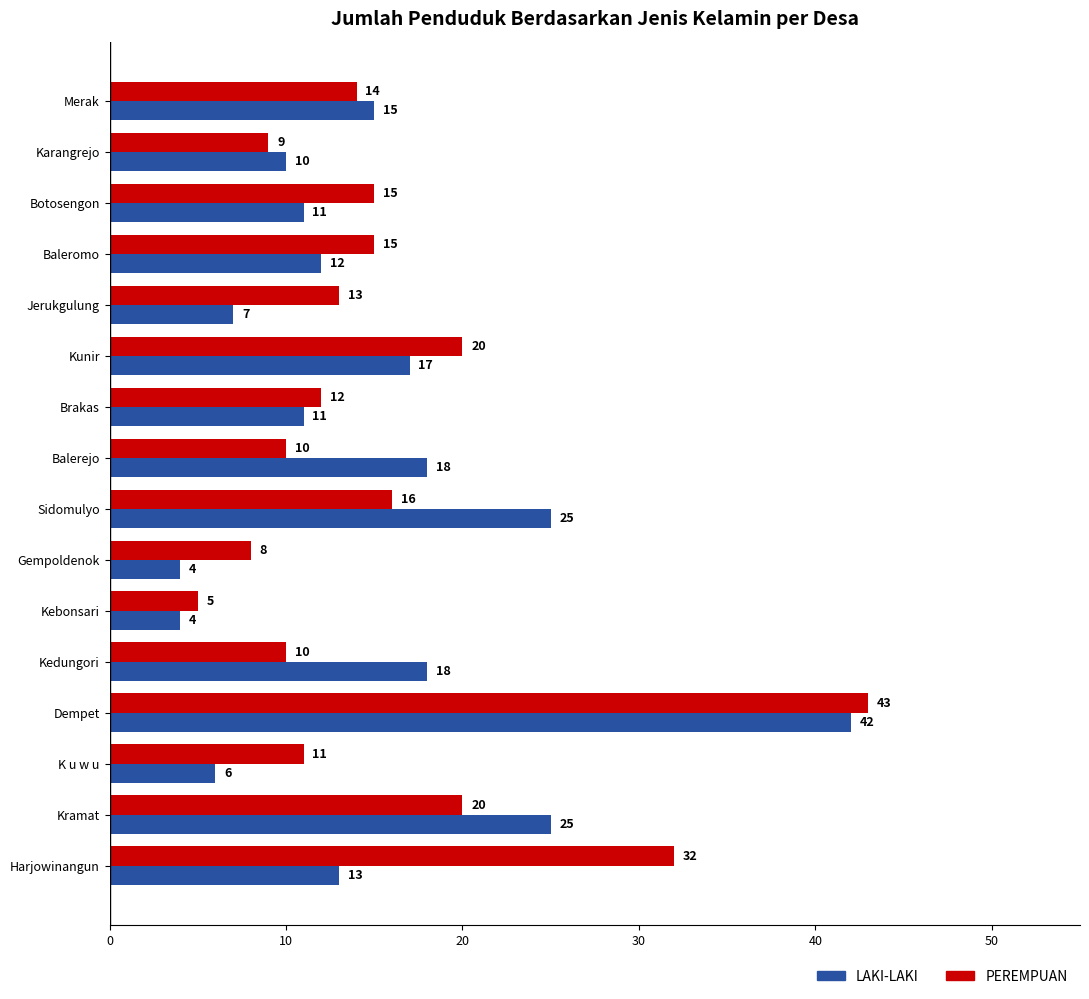

Rank the series at Balerejo from lowest to highest value.

PEREMPUAN, LAKI-LAKI